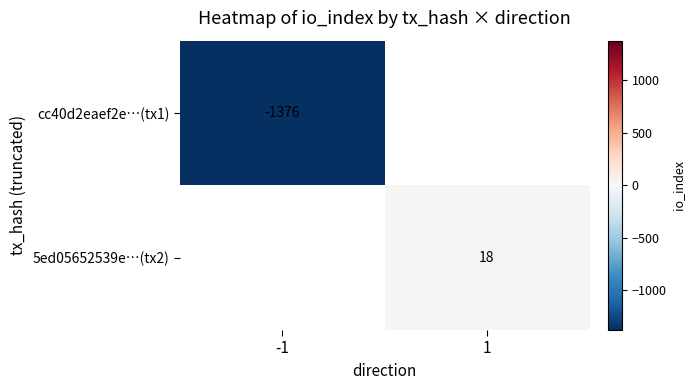

True or false: cc40d2eaef2e…(tx1) has a value of -1376 at -1.

True